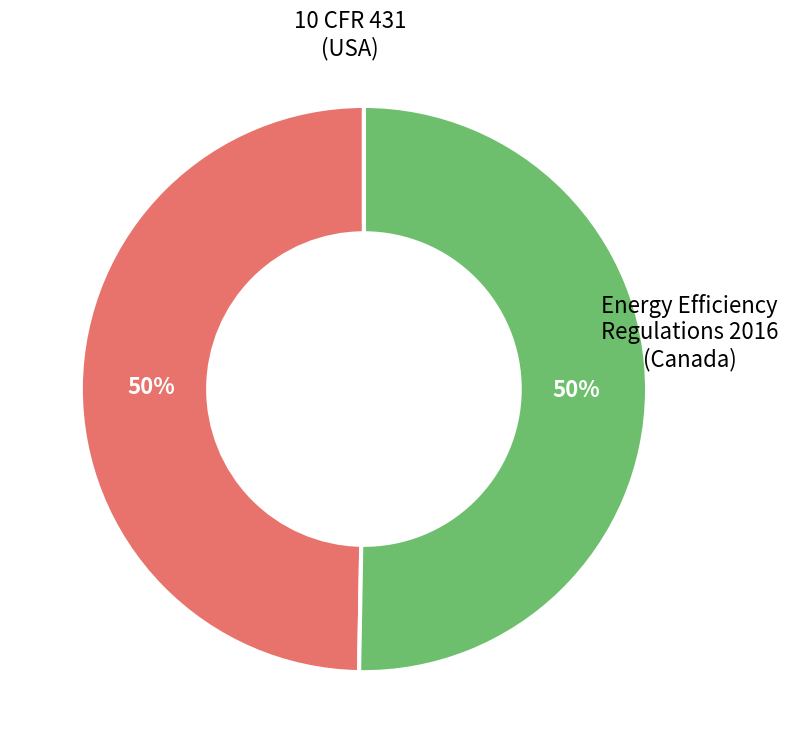

Approximately how many times larger is the value at 10 CFR 431 compared to Energy Efficiency Regulations 2016?

1.0